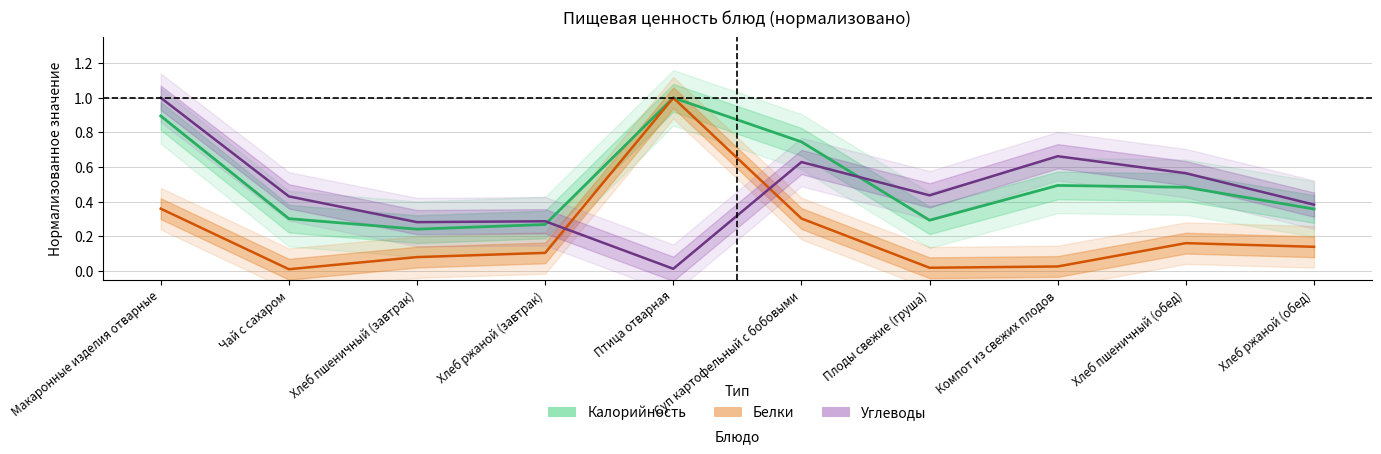

What is the difference between the maximum and minimum values in the Калорийность series?

0.8